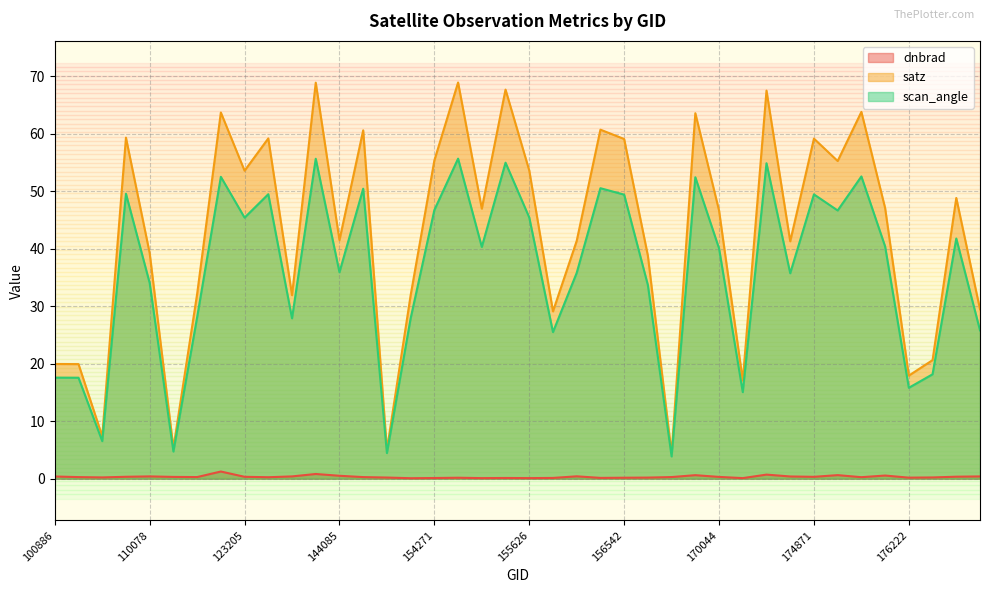

What is the difference between the maximum and minimum values in the scan_angle series?

51.8